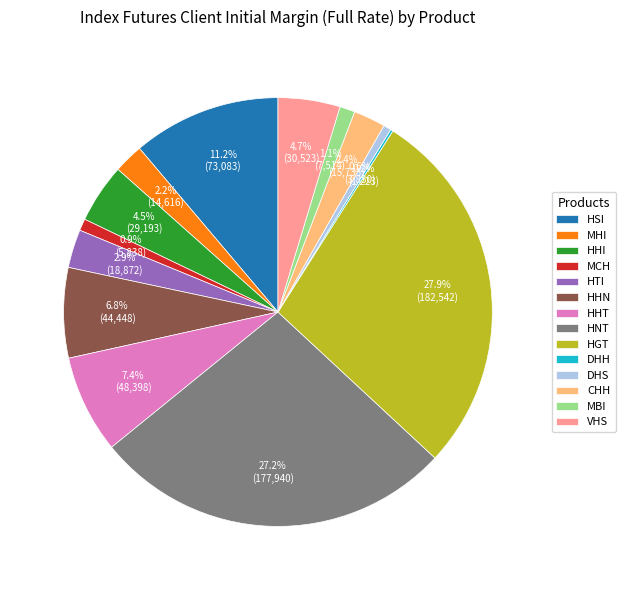

Combined, do HGT and HTI account for over 50%?

No